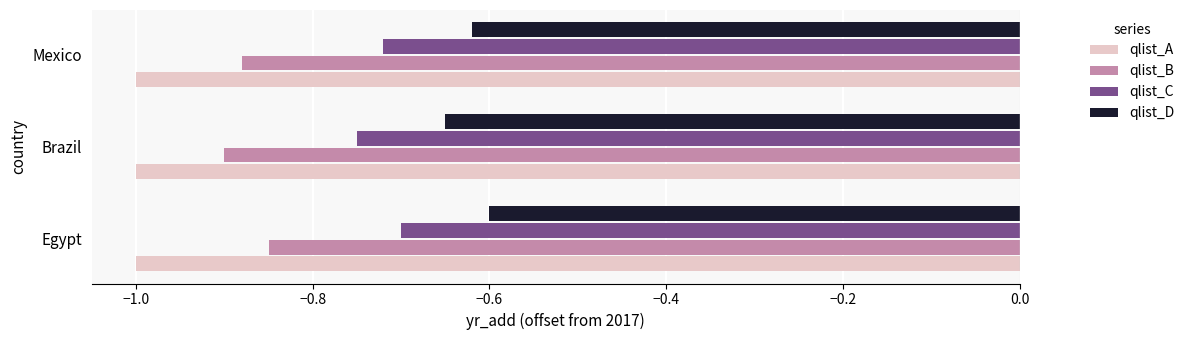

What is the difference between the highest and lowest values at Mexico?

0.4